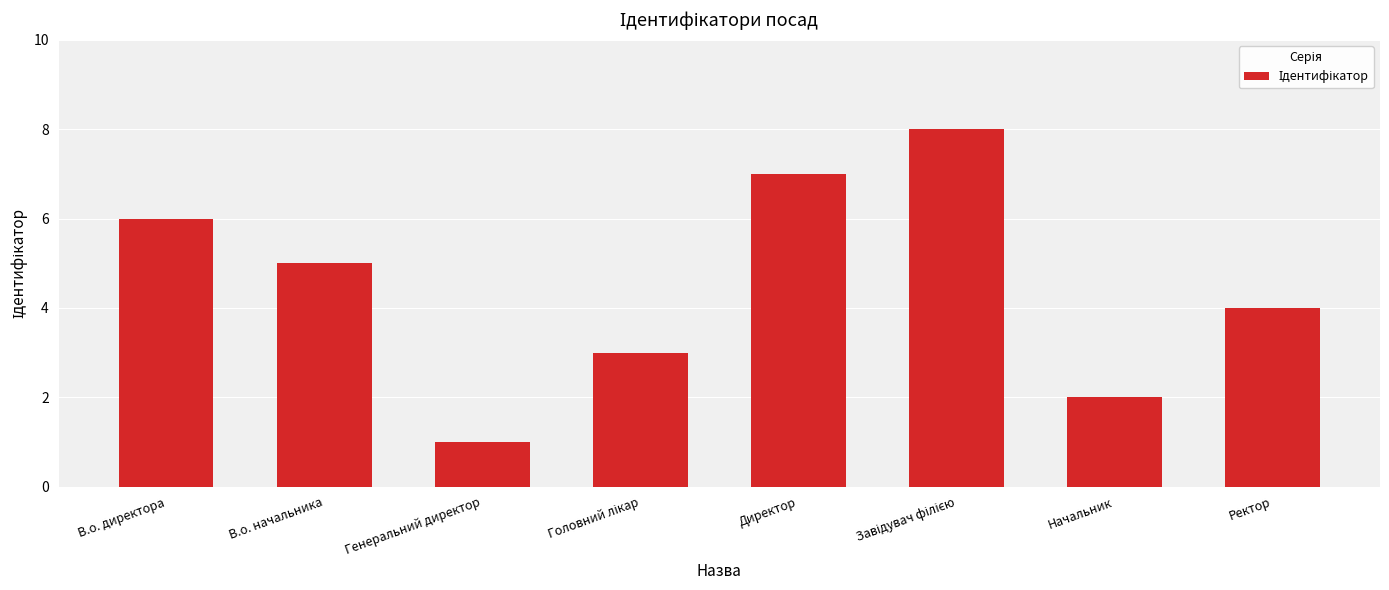

What is the greatest value displayed?

8